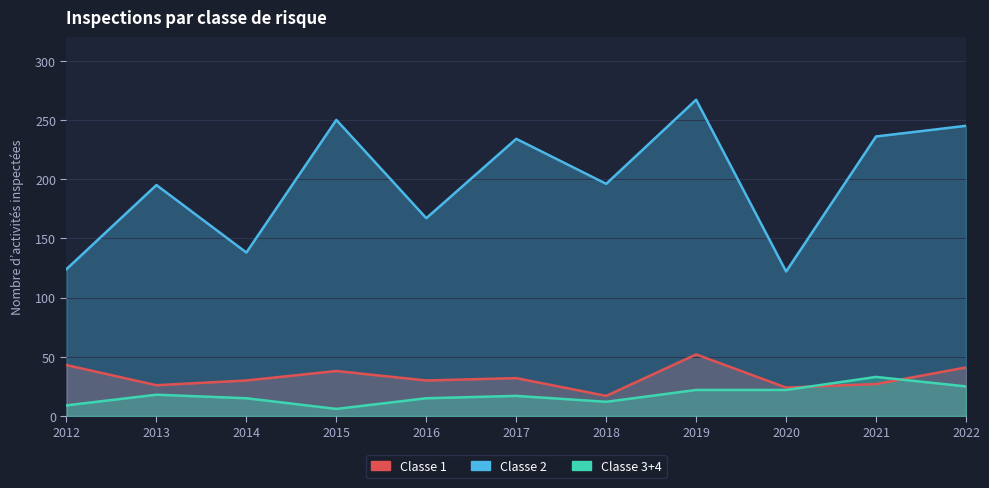

What is the difference between the maximum and minimum values in the Classe 2 series?

145